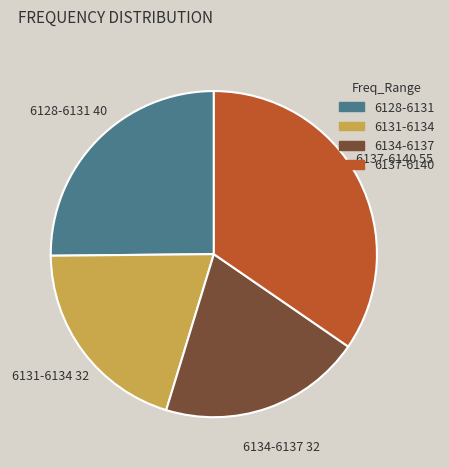

How many segments does this pie chart have?

4